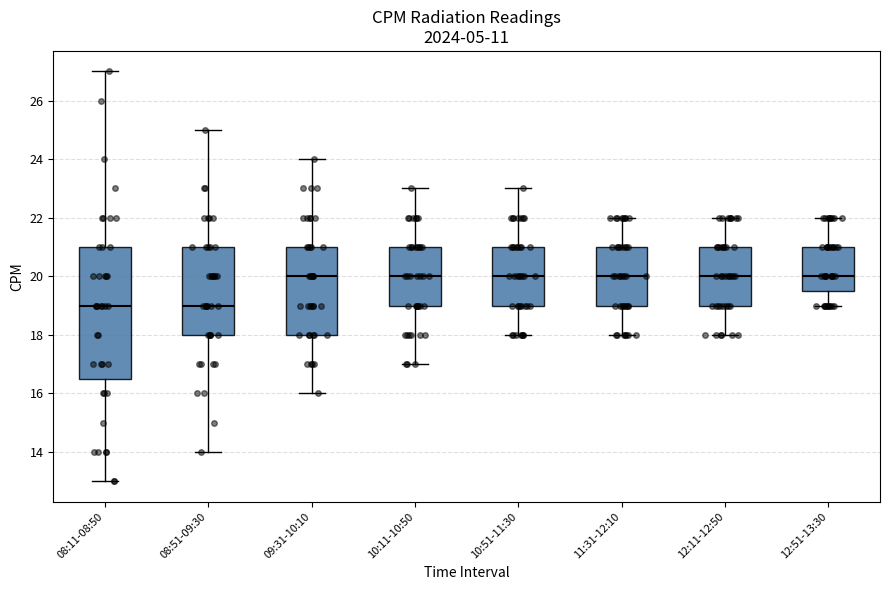

Reading left to right, transcribe this box plot: for each box, give where its median line is, the range the box spans, and where its two whiskers end, as read against the y-axis. The values are not printed on the chart, so give them approximately, as read against the axis.

08:11-08:50: median 19.0, box 16.6 to 21.0, whiskers 13.0 to 27.0
08:51-09:30: median 19.0, box 18.0 to 21.0, whiskers 14.0 to 25.0
09:31-10:10: median 20.0, box 18.0 to 21.0, whiskers 16.0 to 24.0
10:11-10:50: median 20.0, box 19.0 to 21.0, whiskers 17.0 to 23.0
10:51-11:30: median 20.0, box 19.0 to 21.0, whiskers 18.0 to 23.0
11:31-12:10: median 20.0, box 19.0 to 21.0, whiskers 18.0 to 22.0
12:11-12:50: median 20.0, box 19.0 to 21.0, whiskers 18.0 to 22.0
12:51-13:30: median 20.0, box 19.6 to 21.0, whiskers 19.0 to 22.0